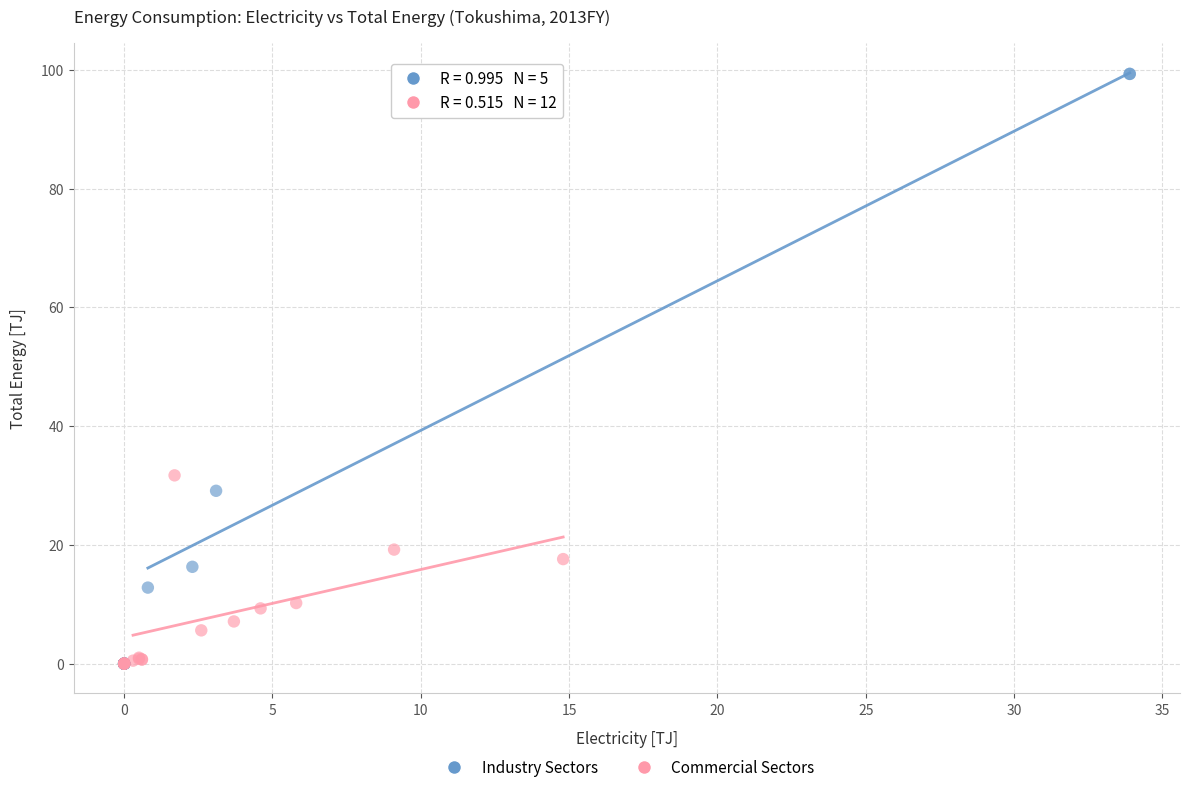

Which series reaches the maximum Y coordinate?

Industry Sectors